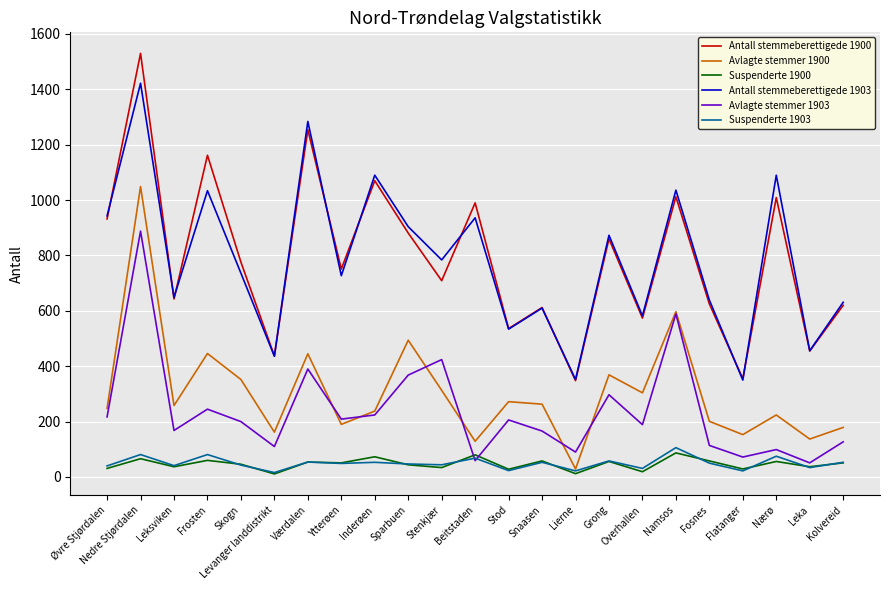

Where is Avlagte stemmer 1903 nearest to the value 469?

Stenkjær